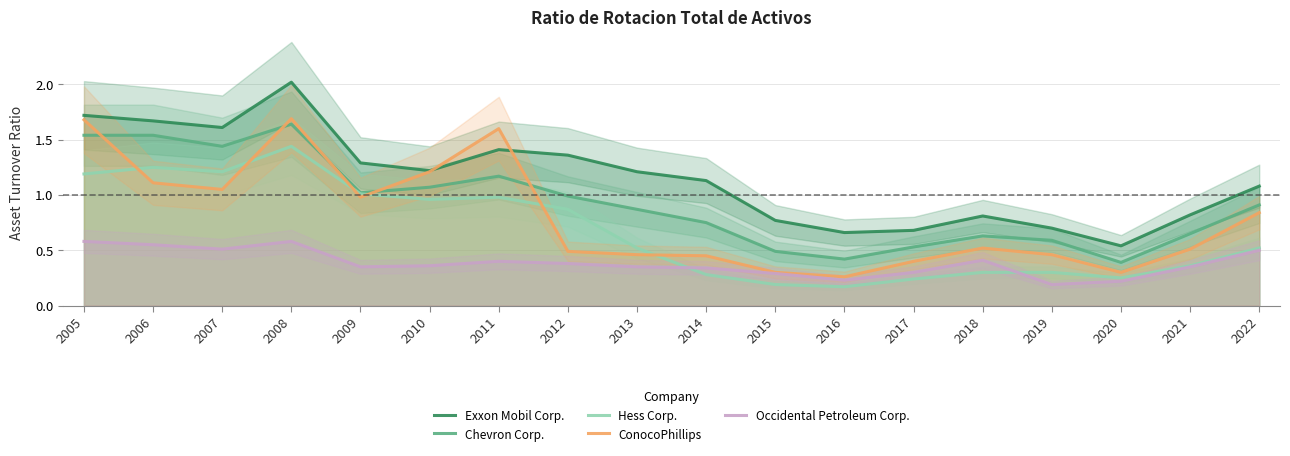

At which label is Hess Corp. closest to 0?

2016